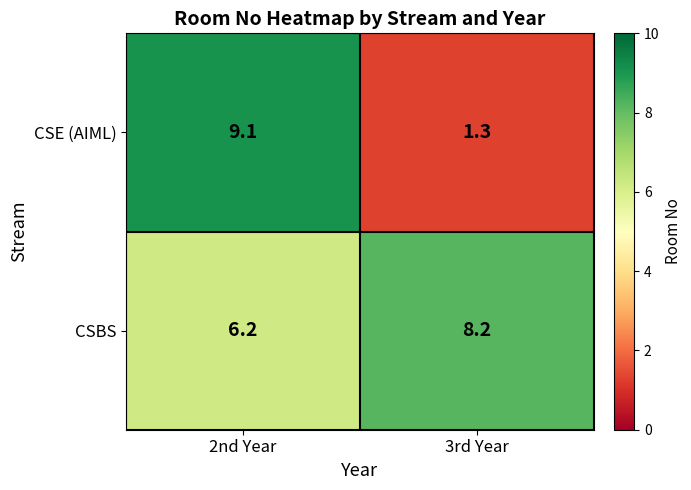

The CSBS series shows 6.2 at 2nd Year. True or false?

True